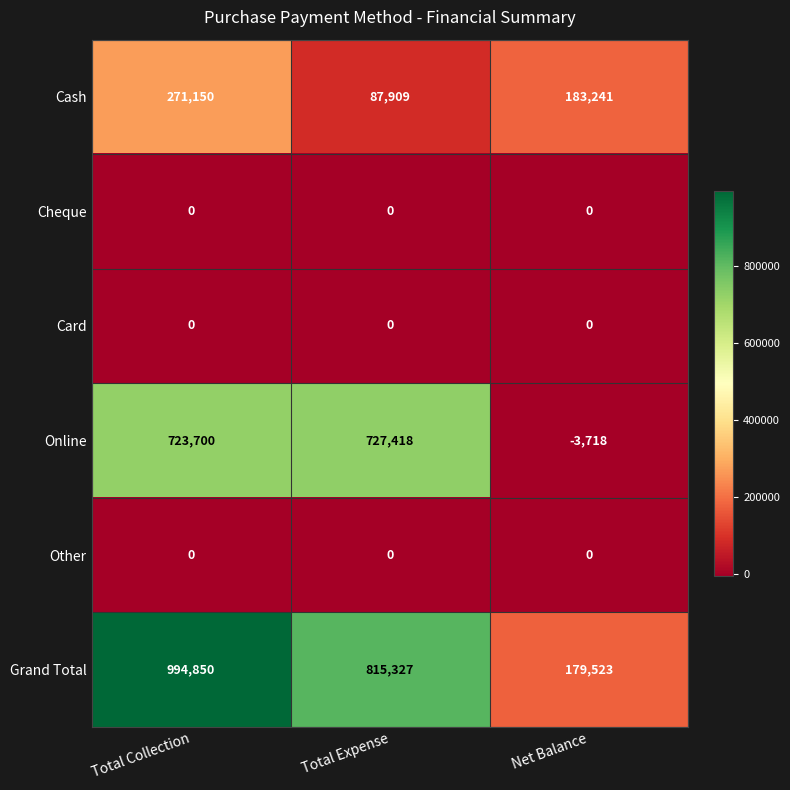

At which category is the sum across all series the highest?

Total Collection